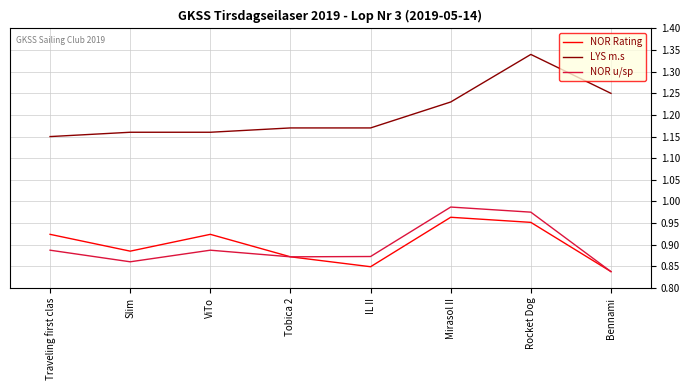

What is the sum of the NOR Rating values at Bennami and Slim?

1.7